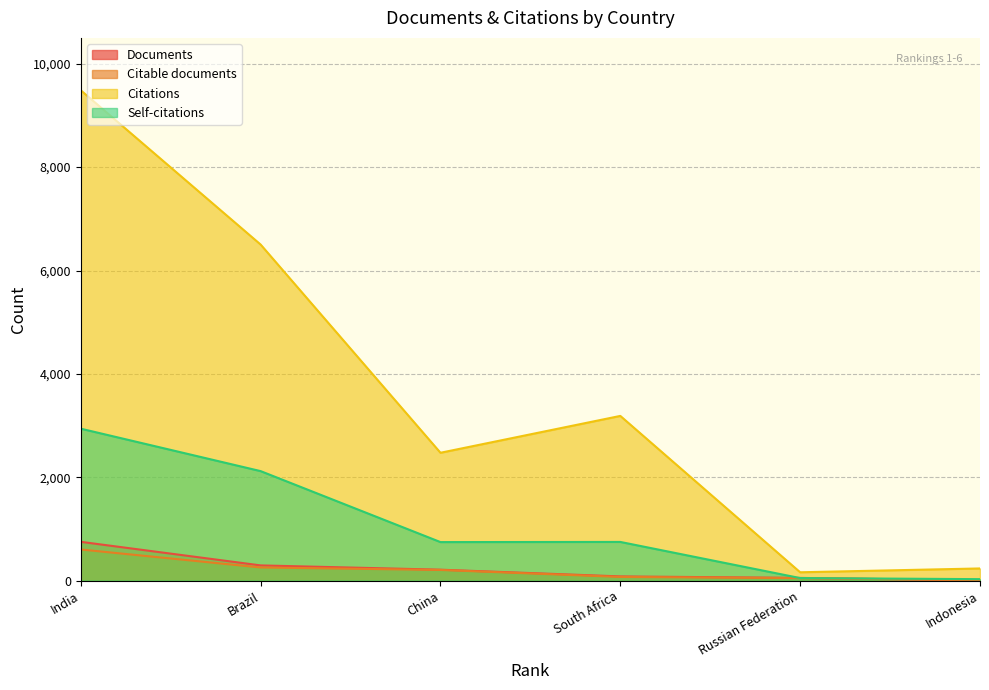

What is the sum of the Citations values at Russian Federation and Indonesia?

398